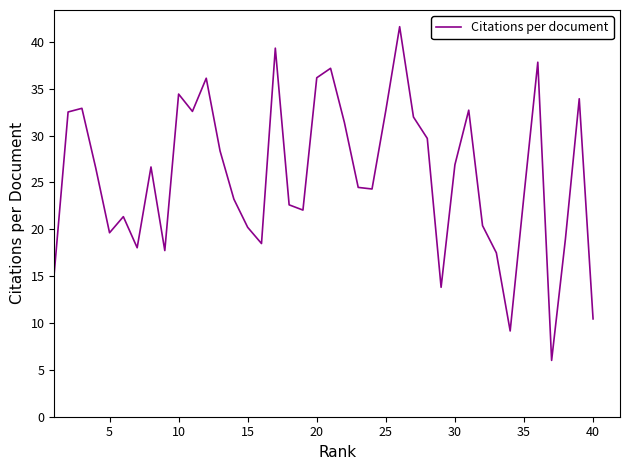

What is the difference between the maximum and minimum values?

35.6